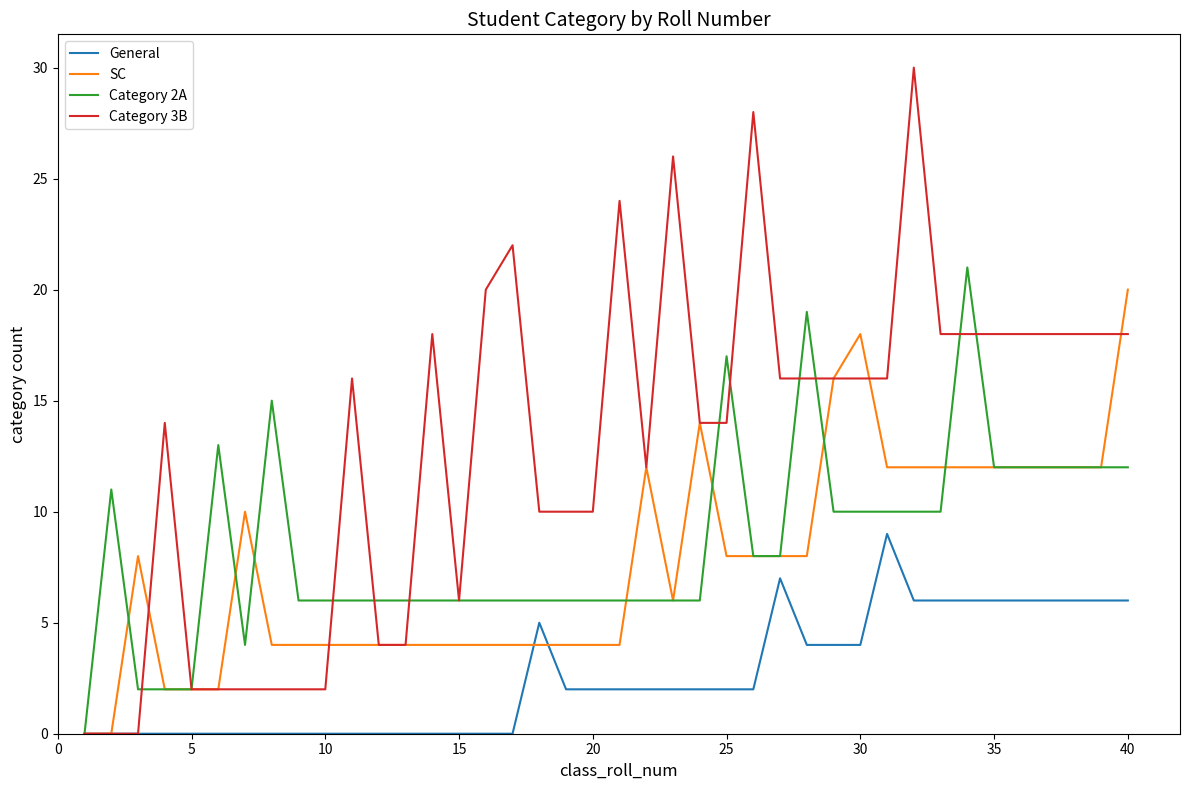

Which series has the widest spread of values?

Category 3B